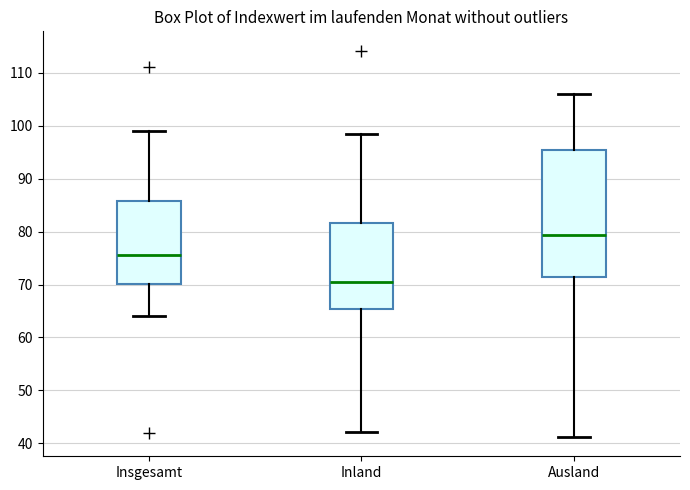

Reading left to right, transcribe this box plot: for each box, give where its median line is, the range the box spans, and where its two whiskers end, as read against the y-axis. The values are not printed on the chart, so give them approximately, as read against the axis.

Insgesamt: median 76, box 70 to 86, whiskers 64 to 99
Inland: median 70, box 65 to 82, whiskers 42 to 98
Ausland: median 79, box 72 to 95, whiskers 41 to 106